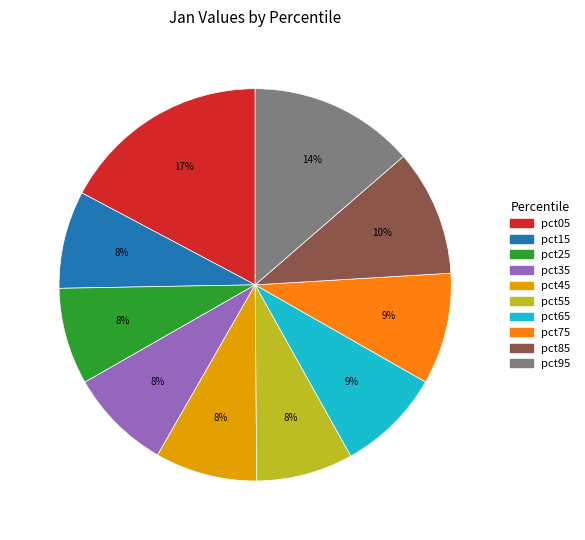

Does pct75 account for over 50% of the chart?

No